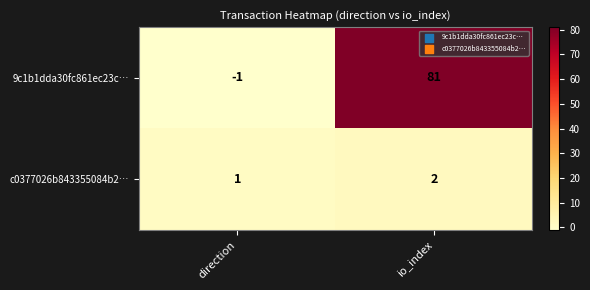

How many categories are shown in the chart?

2